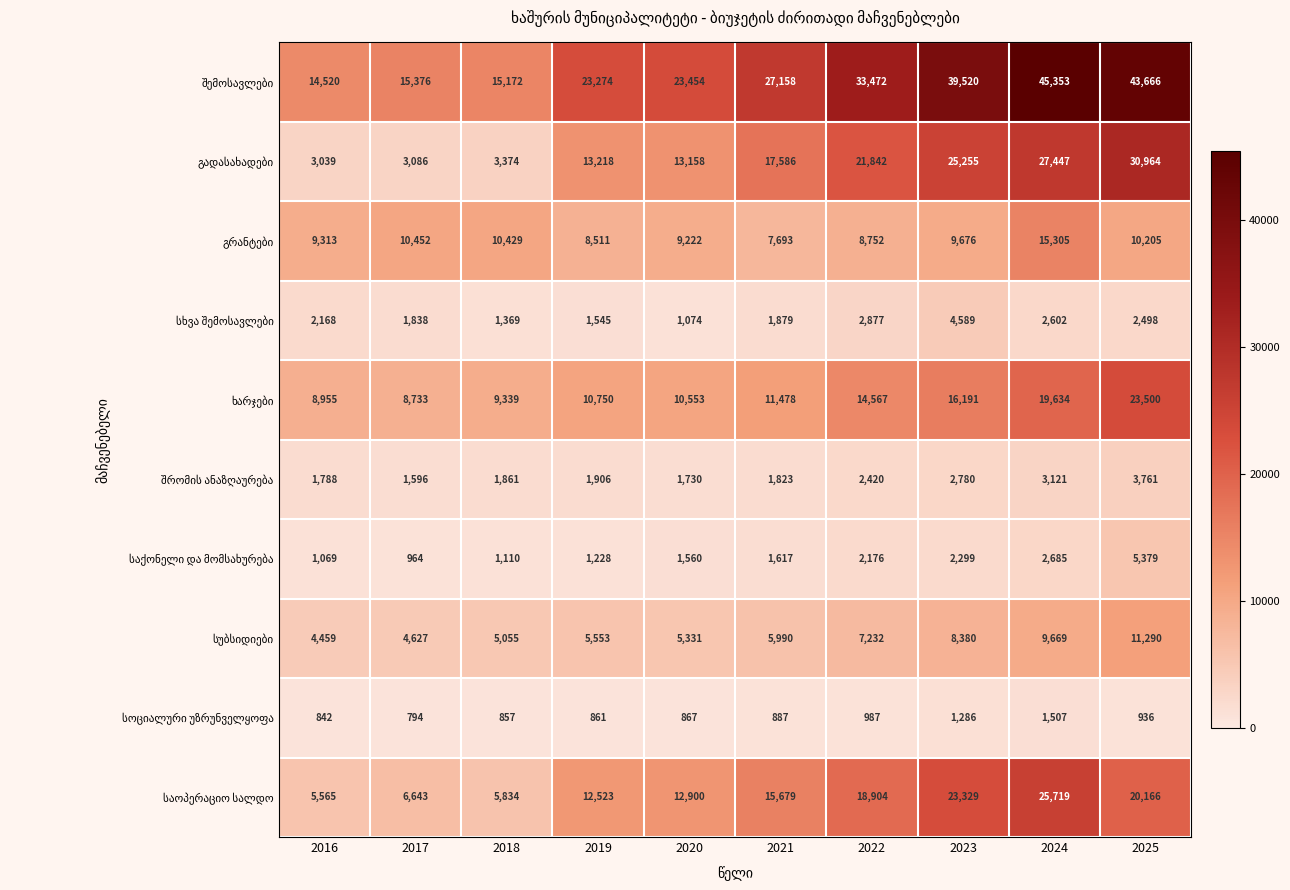

At how many categories does at least one series exceed 14444?

10